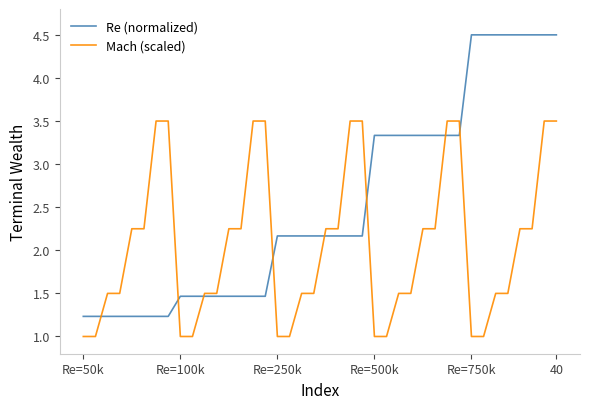

Which series has the largest total across all categories?

Re (normalized)